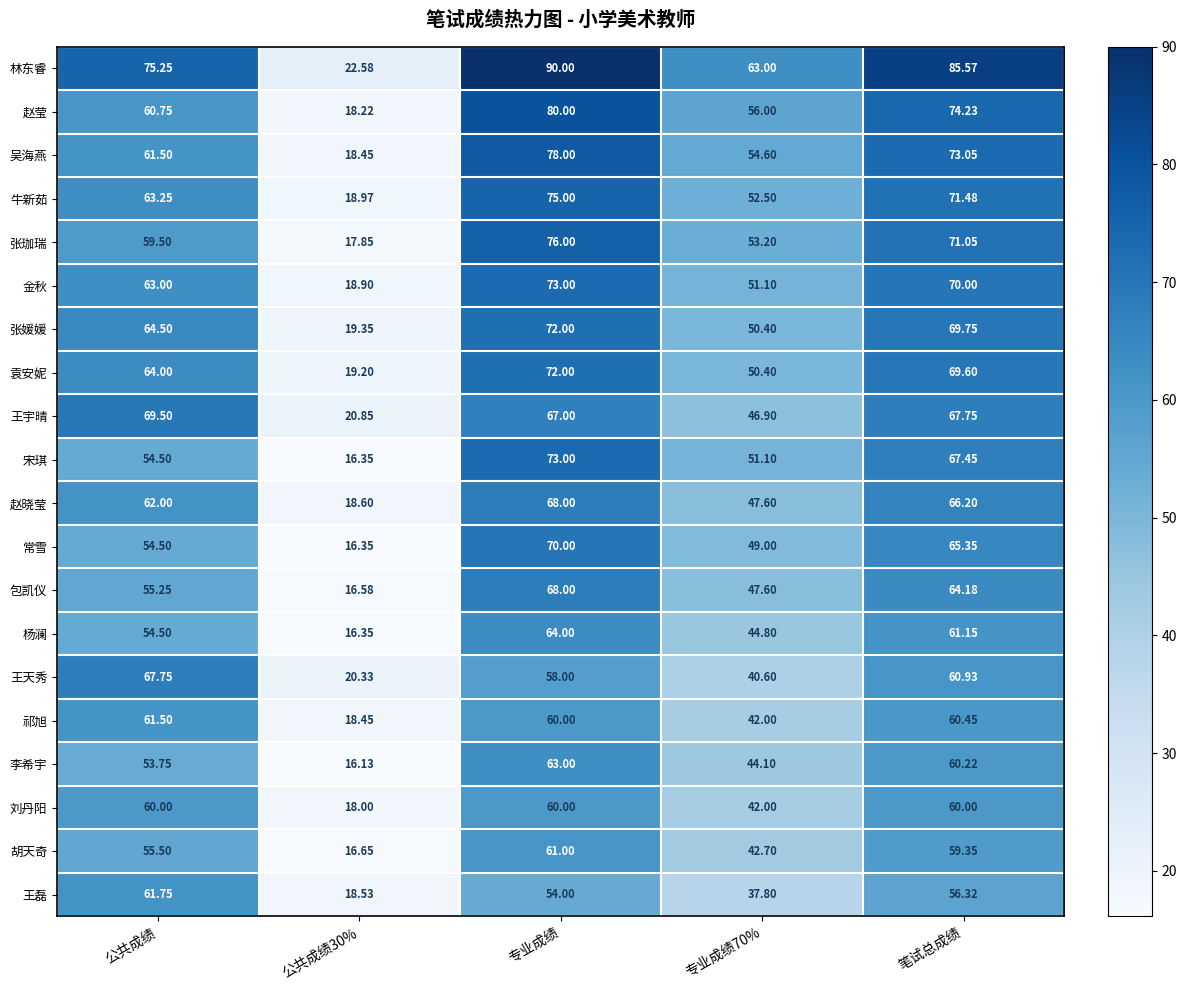

What is the spread (max minus min) of values at 公共成绩?

21.5